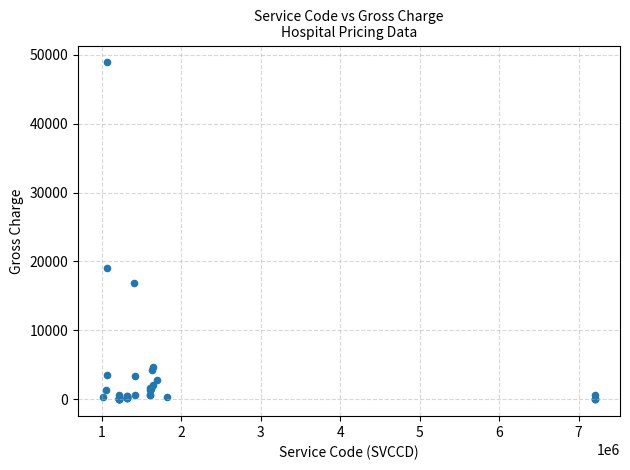

What Y value in the scatter plot is closest to 24438?

19003.4